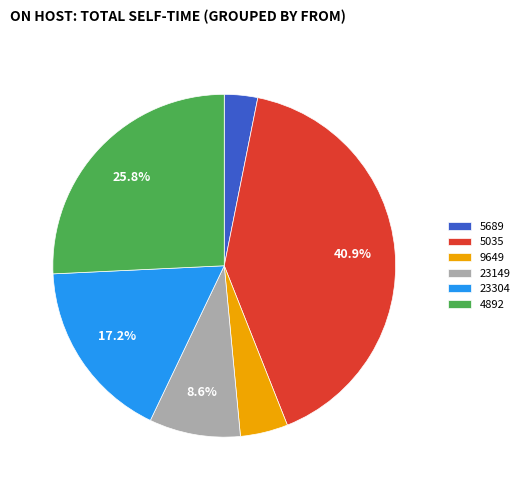

What is the largest slice in the pie chart?

5035